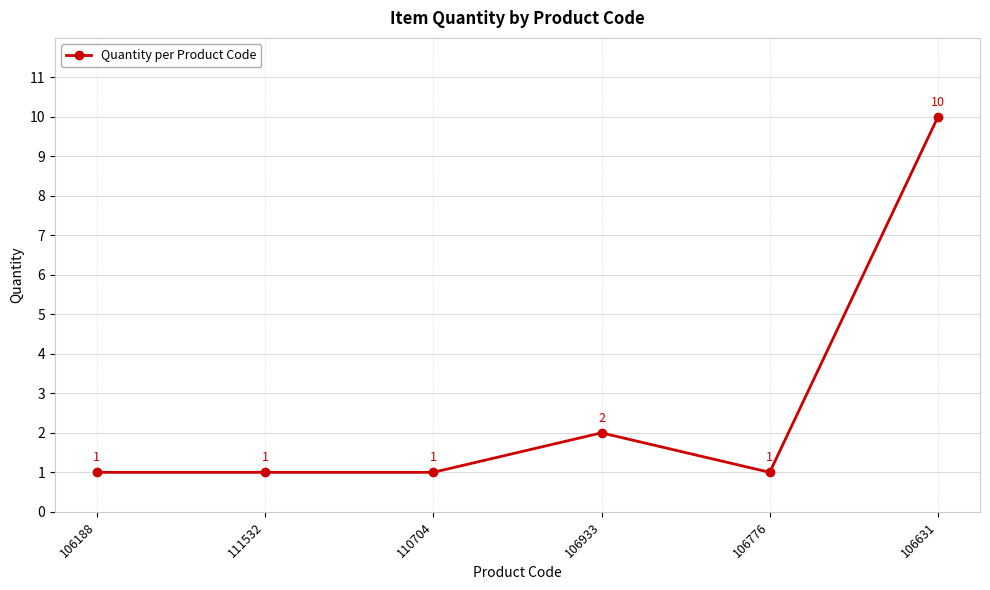

Reading left to right, what are all the values shown in this chart?

1	1	1	2	1	10